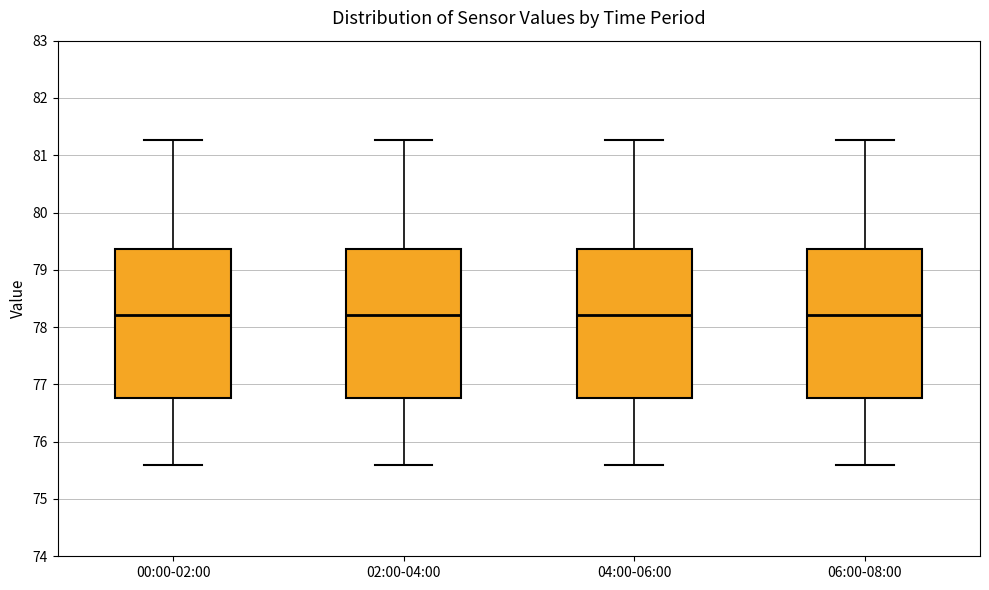

Reading left to right, transcribe this box plot: for each box, give where its median line is, the range the box spans, and where its two whiskers end, as read against the y-axis. The values are not printed on the chart, so give them approximately, as read against the axis.

00:00-02:00: median 78.2, box 76.8 to 79.4, whiskers 75.6 to 81.3
02:00-04:00: median 78.2, box 76.8 to 79.4, whiskers 75.6 to 81.3
04:00-06:00: median 78.2, box 76.8 to 79.4, whiskers 75.6 to 81.3
06:00-08:00: median 78.2, box 76.8 to 79.4, whiskers 75.6 to 81.3